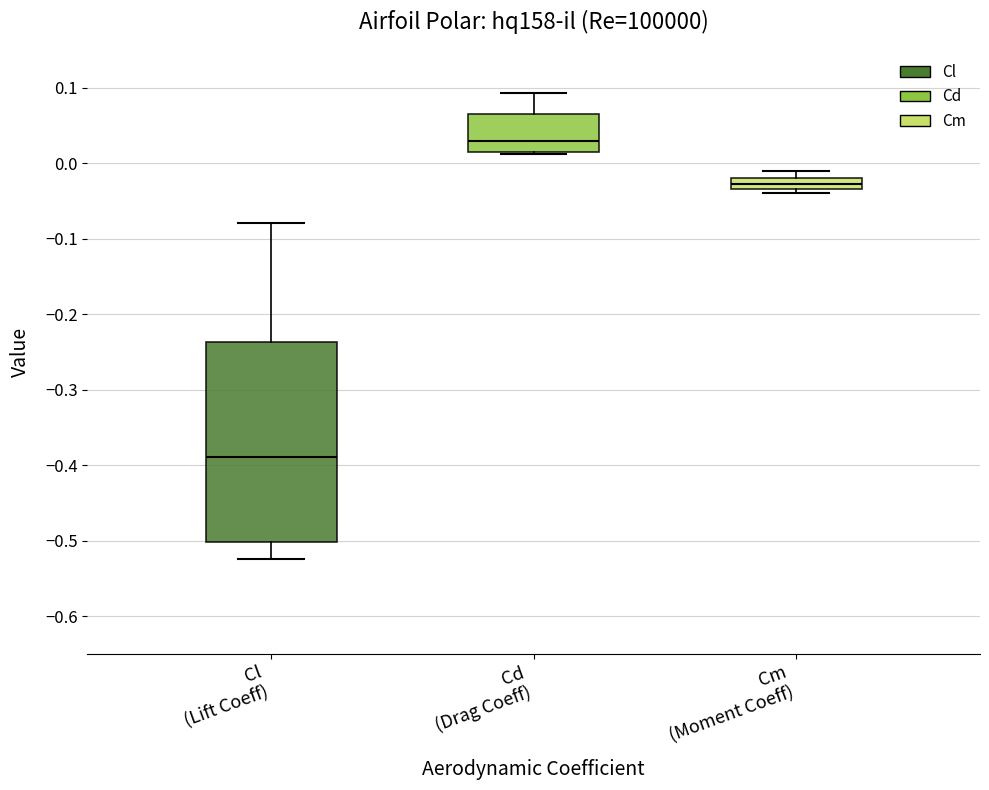

Which box's median line is the highest?

Cd (Drag Coeff)